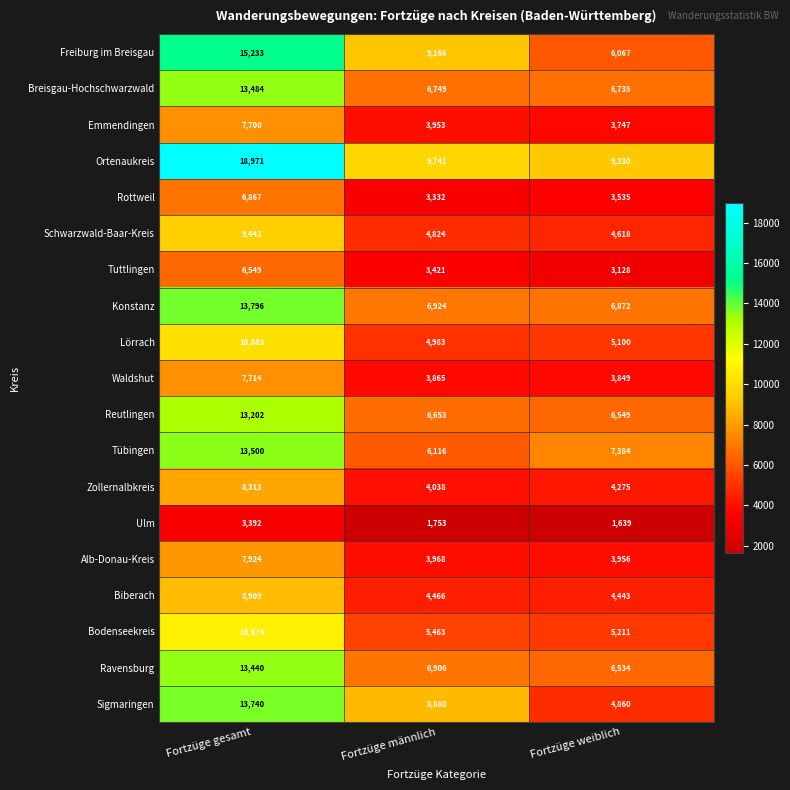

How many categories are shown in the chart?

3